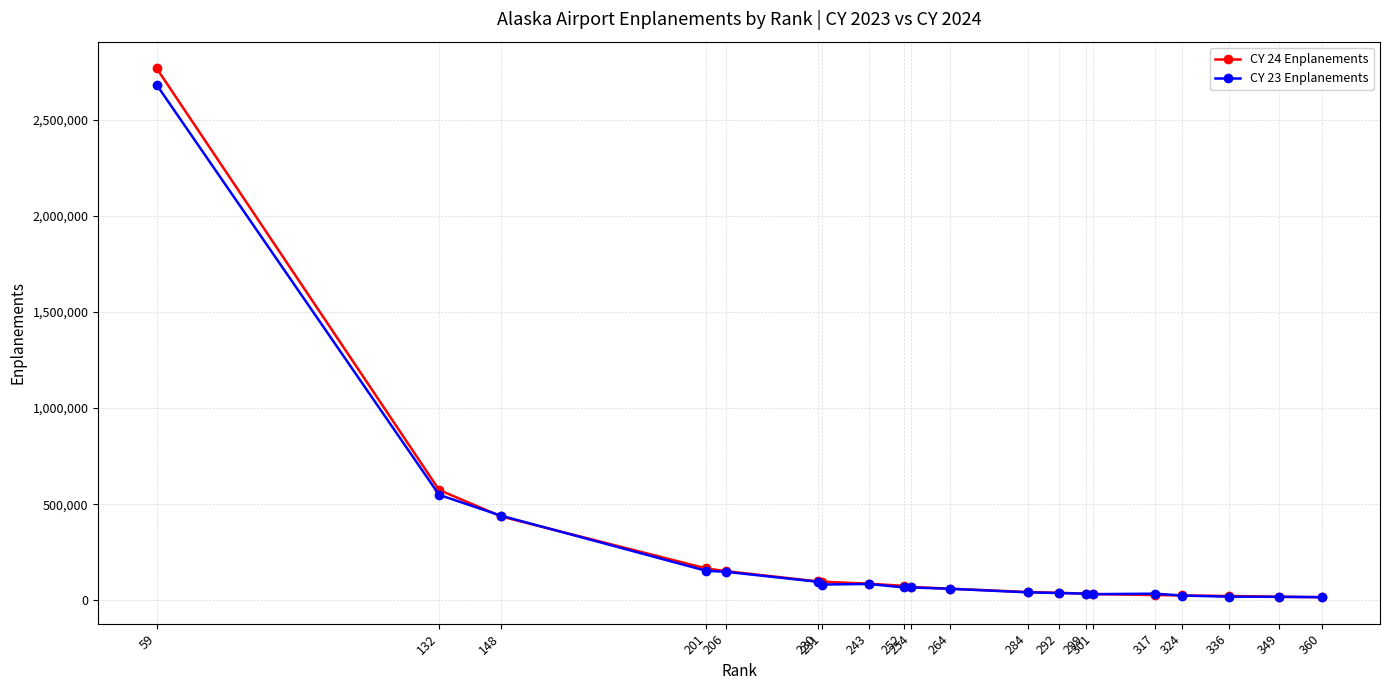

What is the difference between the maximum and minimum values in the CY 23 Enplanements series?

2665085